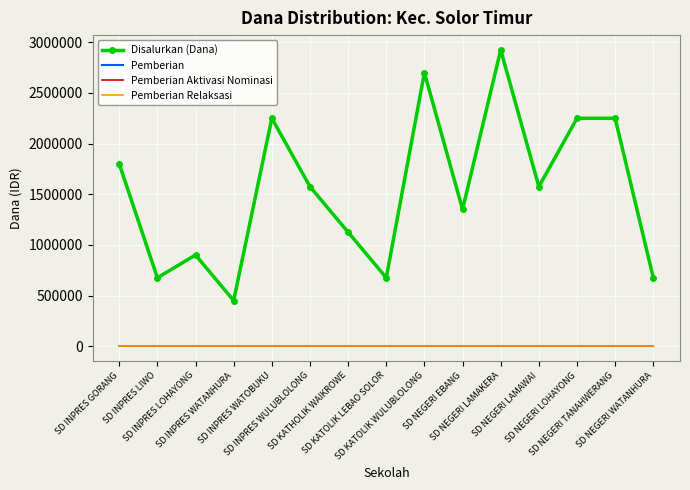

True or false: Pemberian Relaksasi and Pemberian Aktivasi Nominasi intersect in this chart.

False